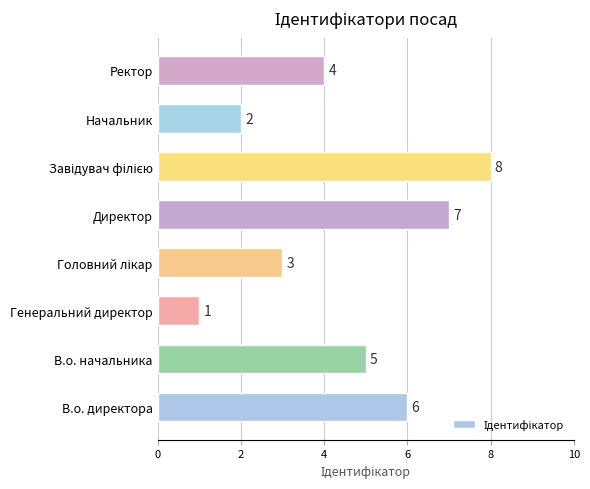

Which category has the lowest value across all series?

Генеральний директор